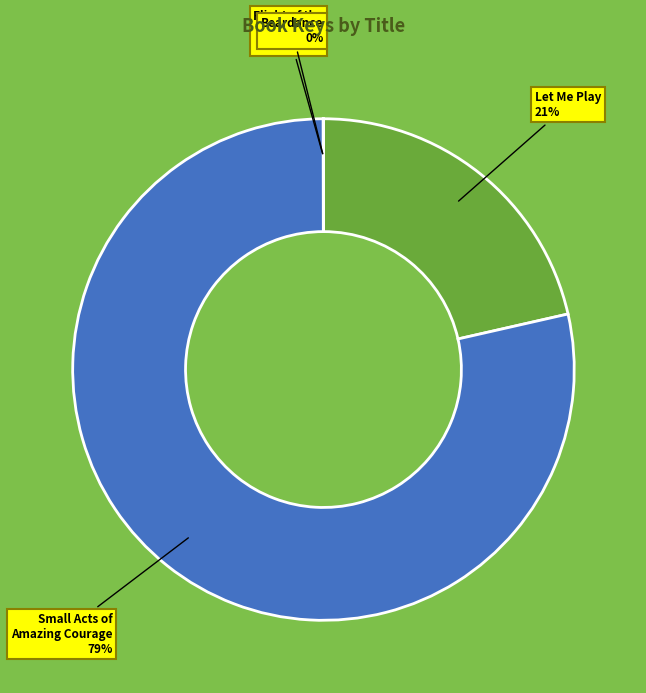

Is there any slice that represents more than half of the pie?

Yes